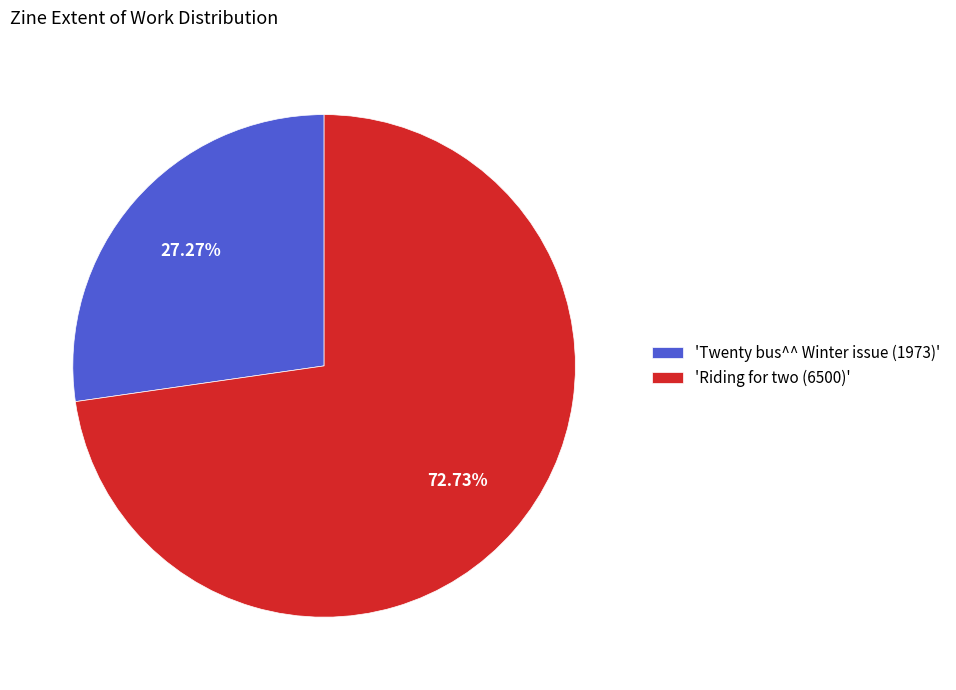

Between 'Twenty bus^^ Winter issue (1973)' and 'Riding for two (6500)', which is larger?

'Riding for two (6500)'